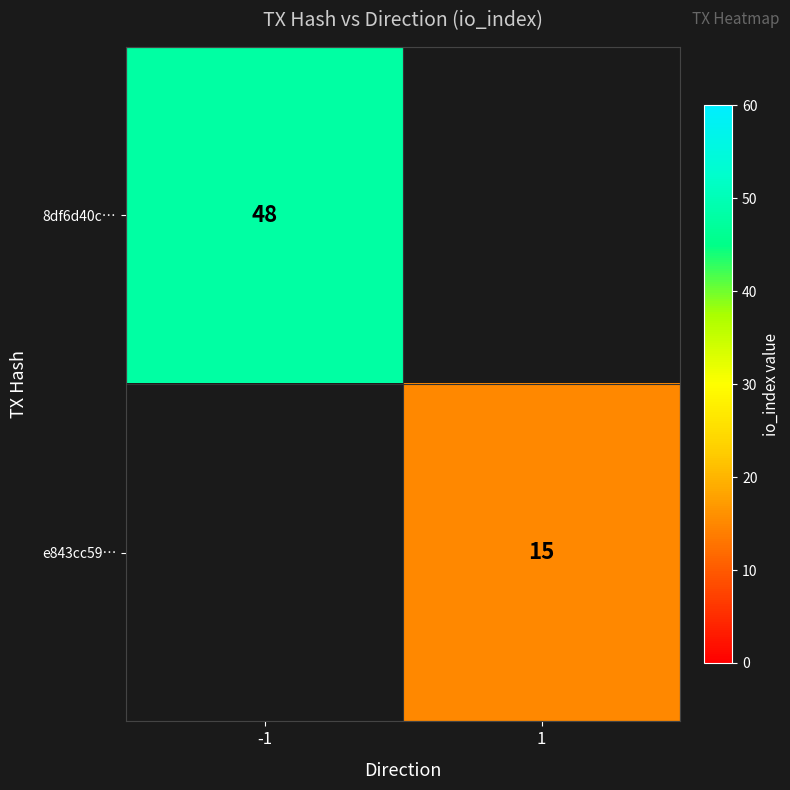

The value of 8df6d40c… at -1 is 21. True or false?

False